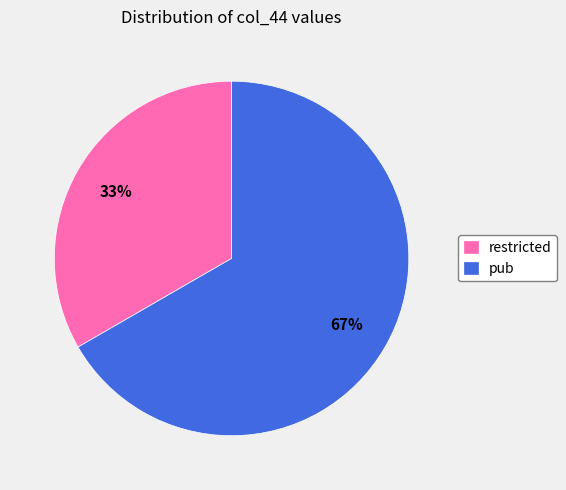

Count the number of slices in the pie.

2